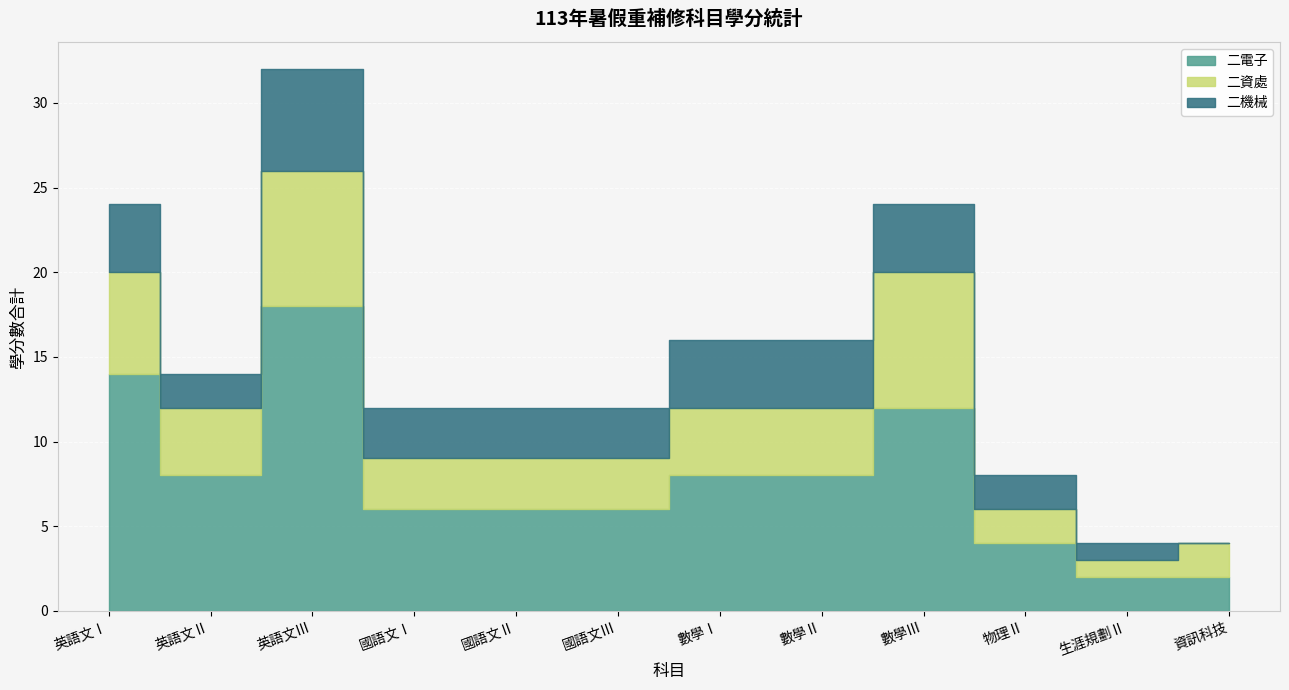

Reading left to right, list all the values displayed in this chart.

二電子: 14	8	18	6	6	6	8	8	12	4	2	2
二資處: 6	4	8	3	3	3	4	4	8	2	1	2
二機械: 4	2	6	3	3	3	4	4	4	2	1	0